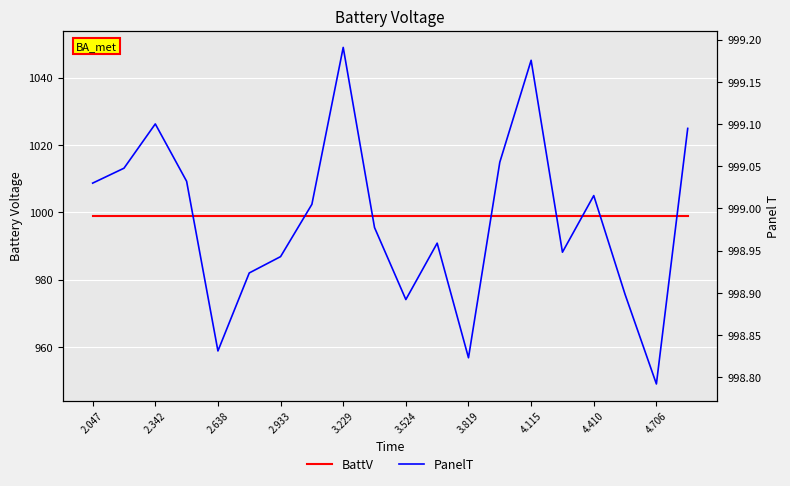

The value of PanelT at 11 is 999.0. True or false?

True